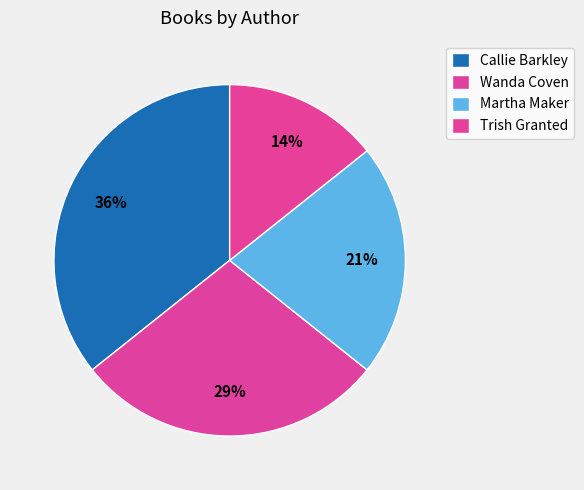

To the nearest percent, what is the average slice percentage?

25%